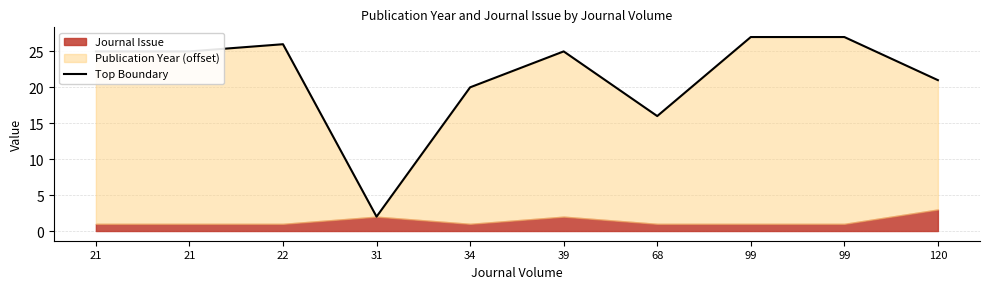

What is the value of the 2nd point from the left?

25